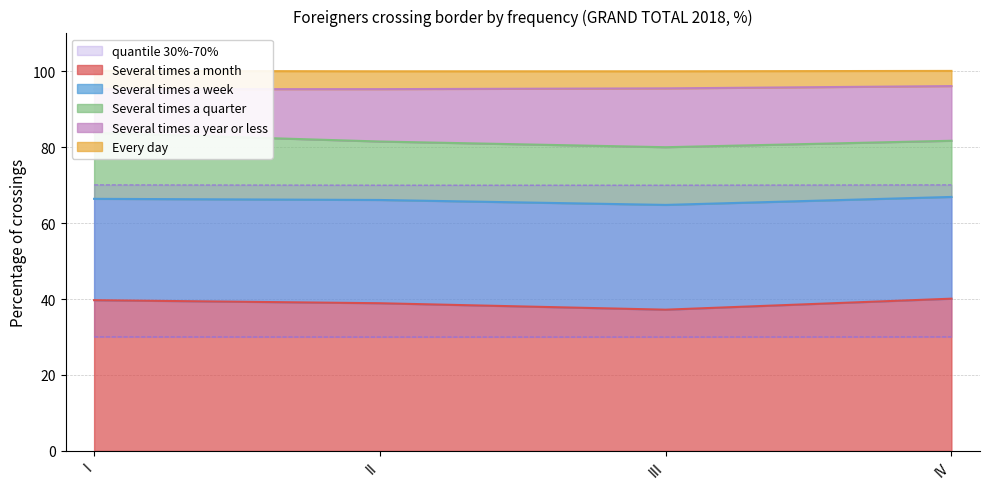

Reading right to left, what are all the values shown in this chart?

Several times a month: IV=40.1	III=37.2	II=38.9	I=39.7
Several times a week: IV=26.8	III=27.6	II=27.2	I=26.7
Several times a quarter: IV=14.8	III=15.2	II=15.4	I=17.4
Several times a year or less: IV=14.4	III=15.5	II=13.8	I=11.5
Every day: IV=4.0	III=4.5	II=4.7	I=4.8